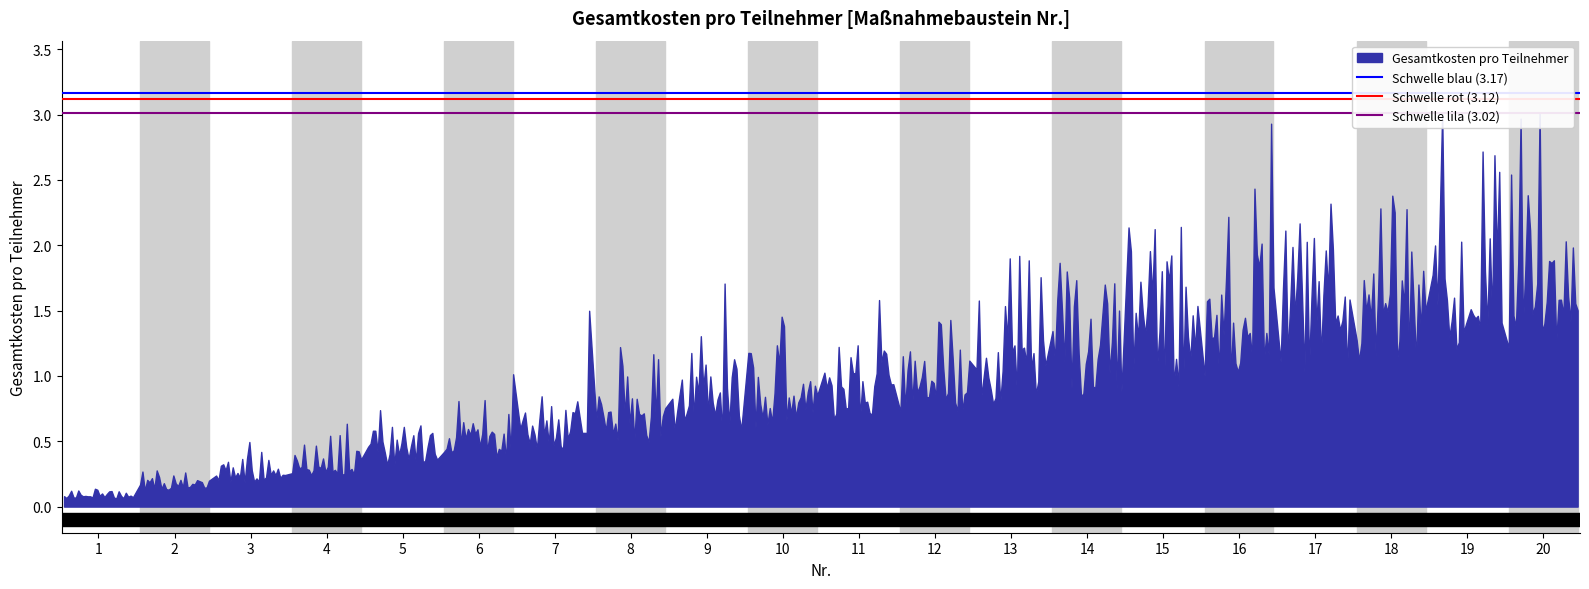

At which label is Schwelle rot (3.12) closest to 3?

1